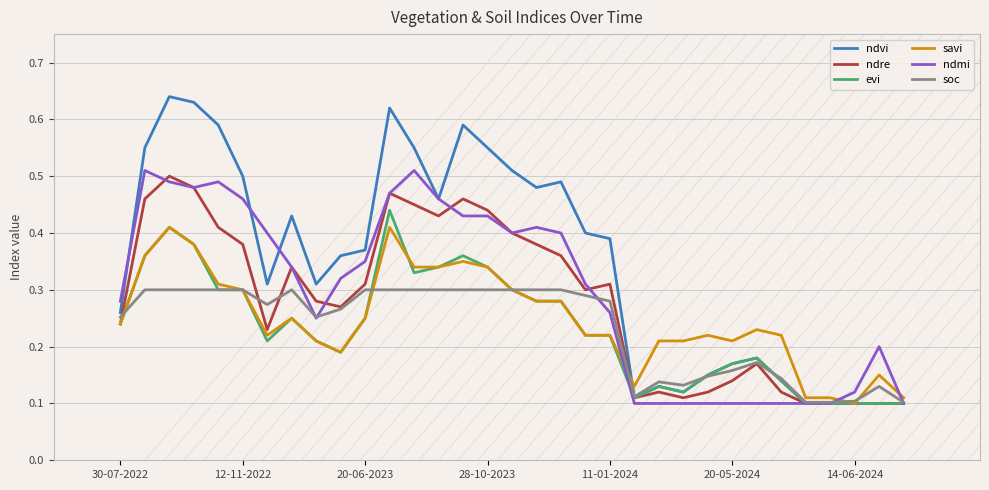

Which series has the largest total across all categories?

ndvi